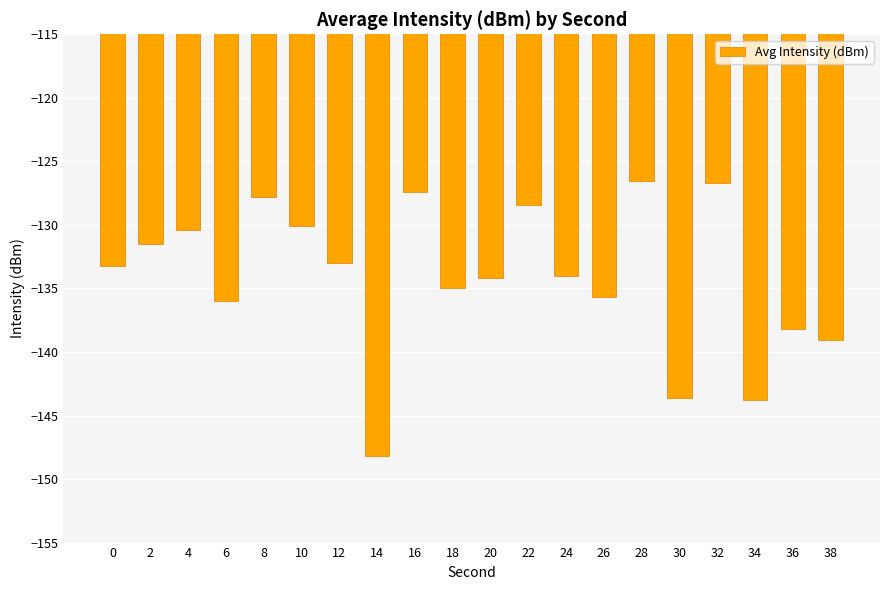

What value does the data have at 28?

-126.5